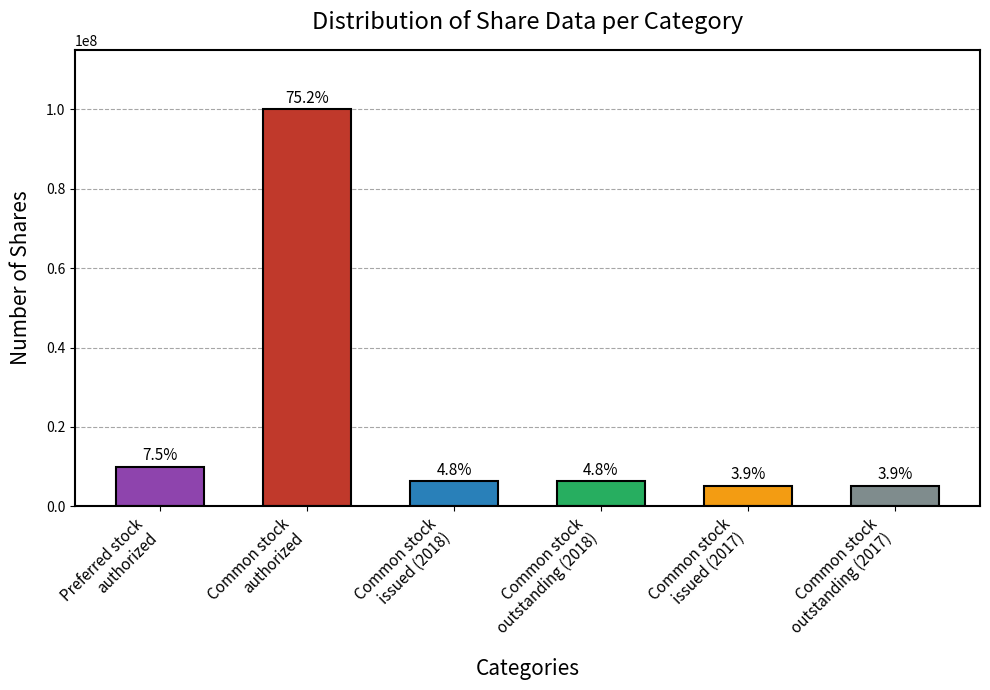

Reading right to left, what are all the values shown in this chart?

5175000	5175000	6322003	6322003	100000000	10000000